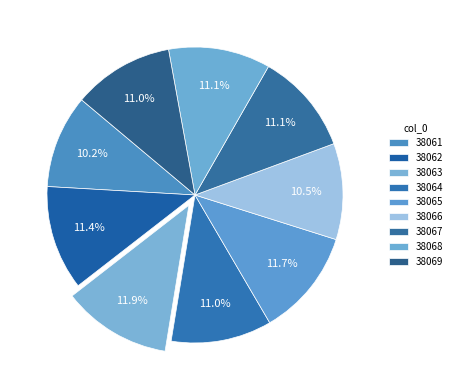

Which has a higher value, 38069 or 38063?

38063